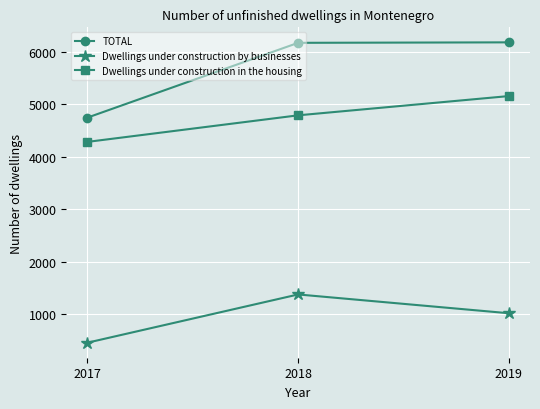

Rank the series by their maximum value, from highest to lowest.

TOTAL, Dwellings under construction in the housing, Dwellings under construction by businesses